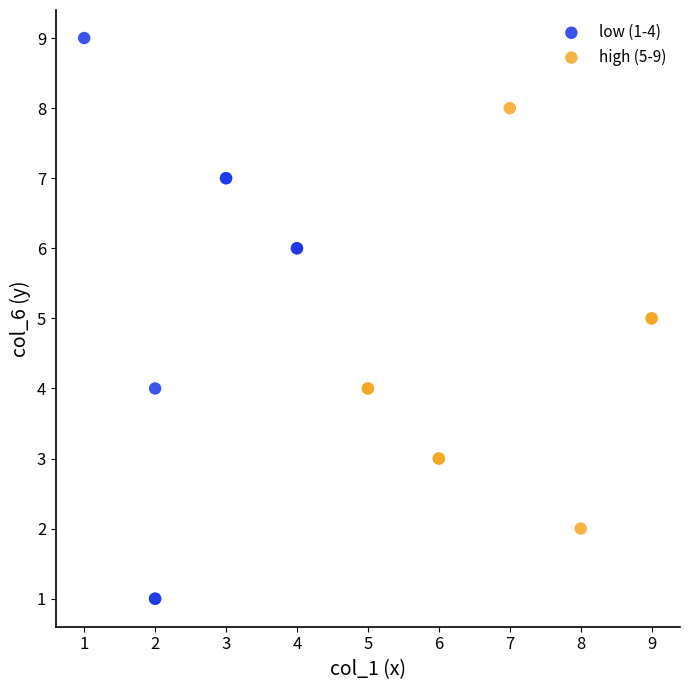

Which series contains the highest Y value?

low (1-4)